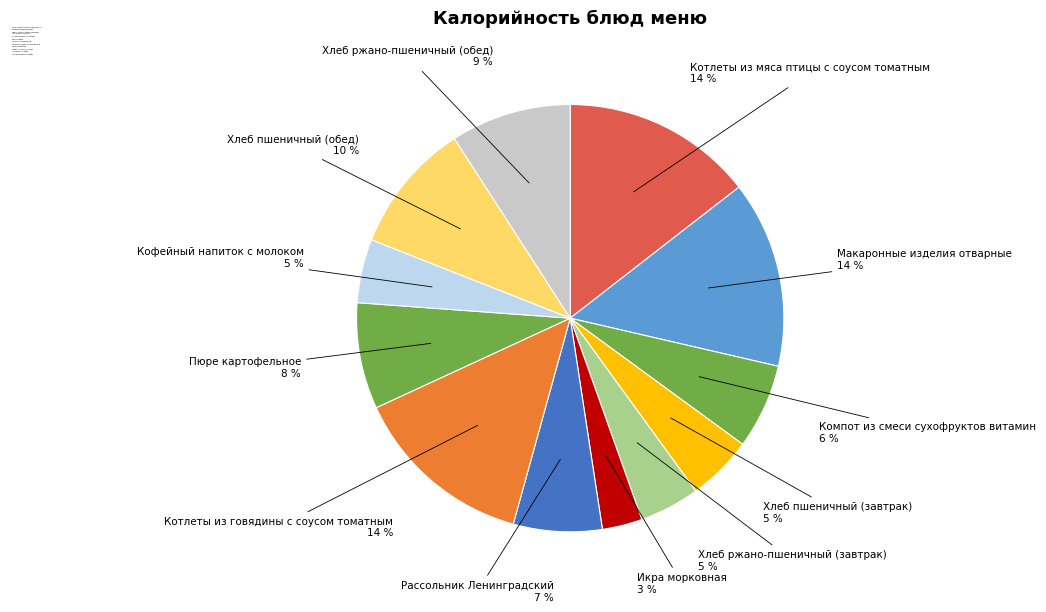

Is it true that Хлеб ржано-пшеничный (обед) is 9% of the pie?

True